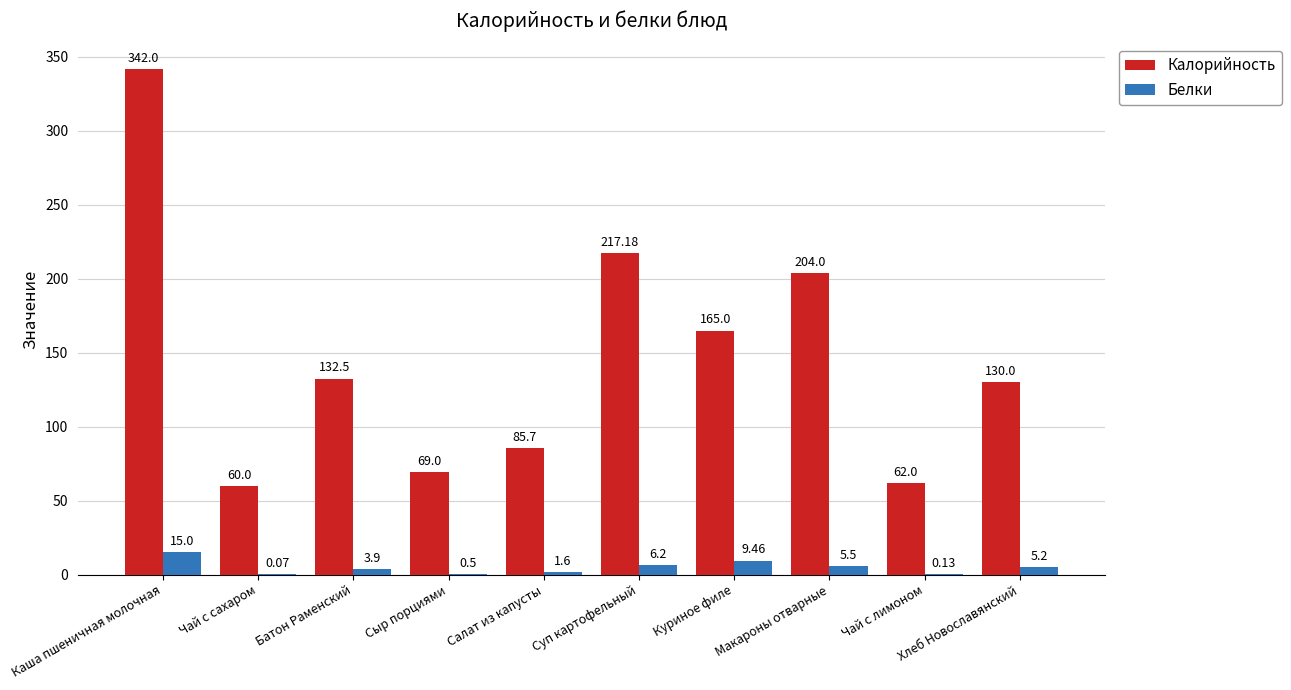

Is the value of Калорийность at Суп картофельный greater than the value of Белки at Салат из капусты?

Yes